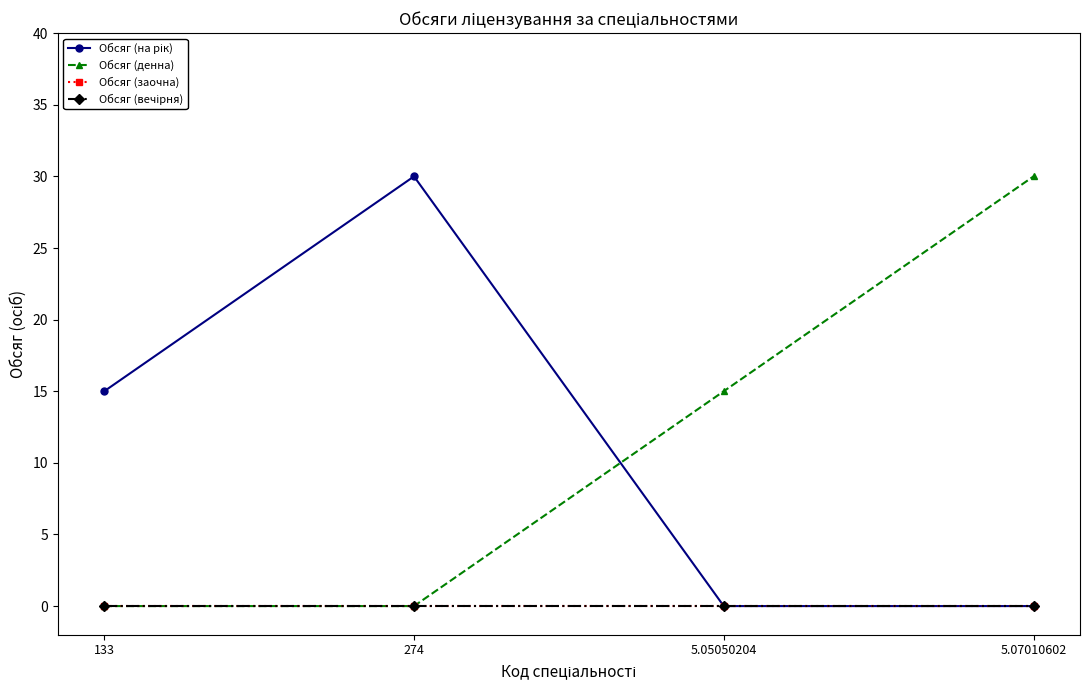

Is this an area chart (filled region under the line)?

No